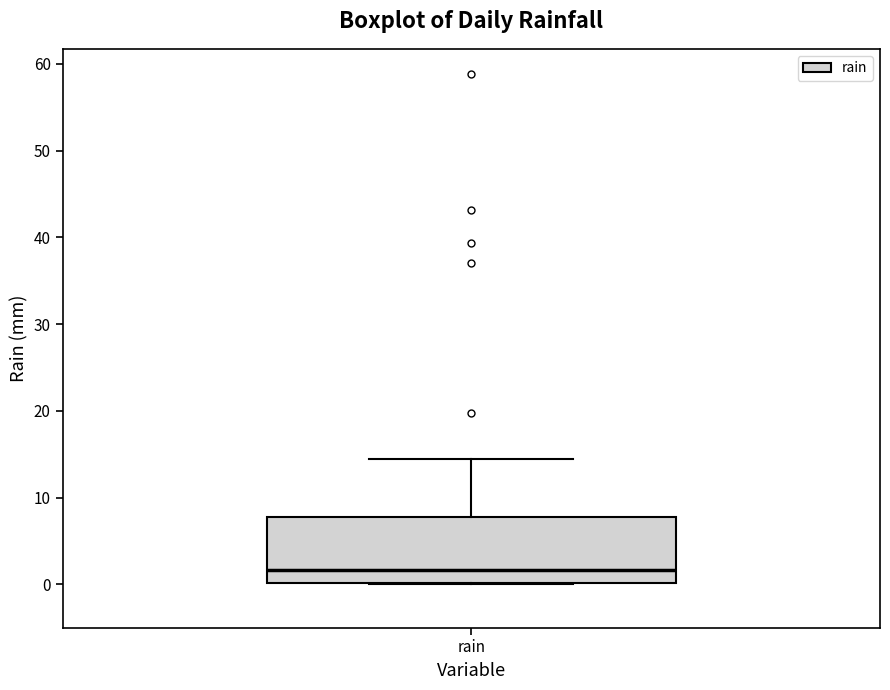

Read this box plot against the y-axis: the position of the median line, the range covered by the box, and the ends of both whiskers. The values are not printed on the chart, so give them approximately, as read against the axis.

median 2, box 0 to 8, whiskers 0 to 14